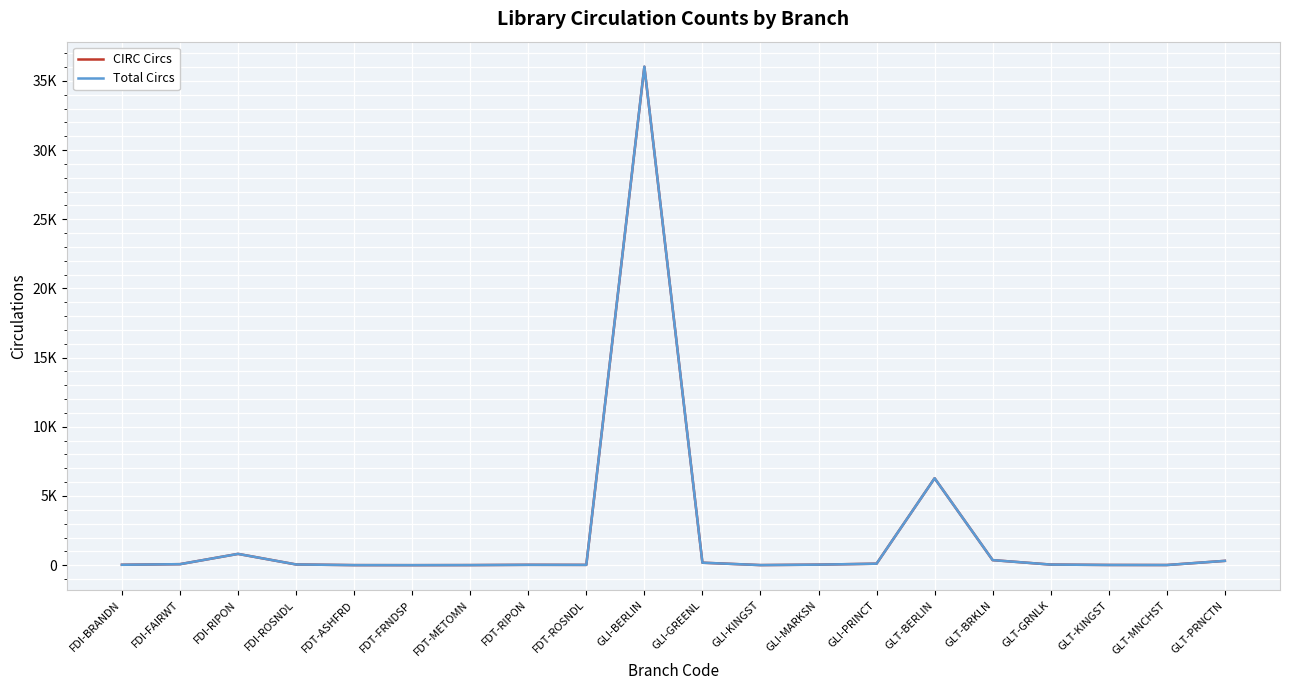

What are all the series names shown in the legend?

CIRC Circs, Total Circs